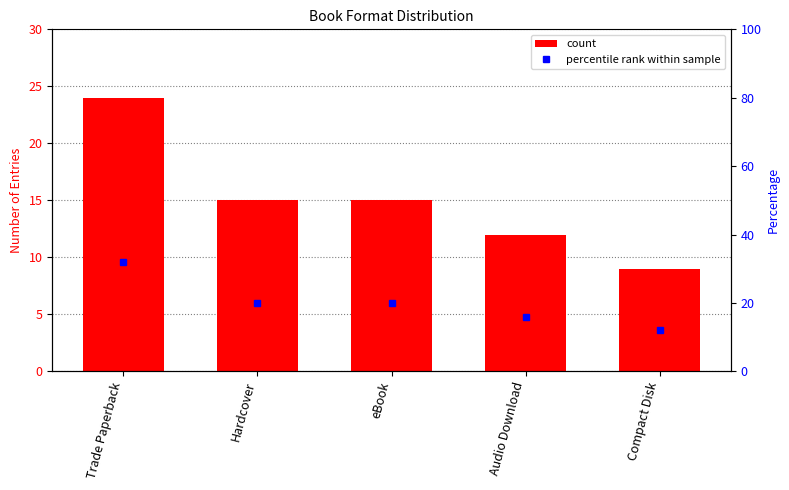

The value of count at Compact Disk is 6. True or false?

False